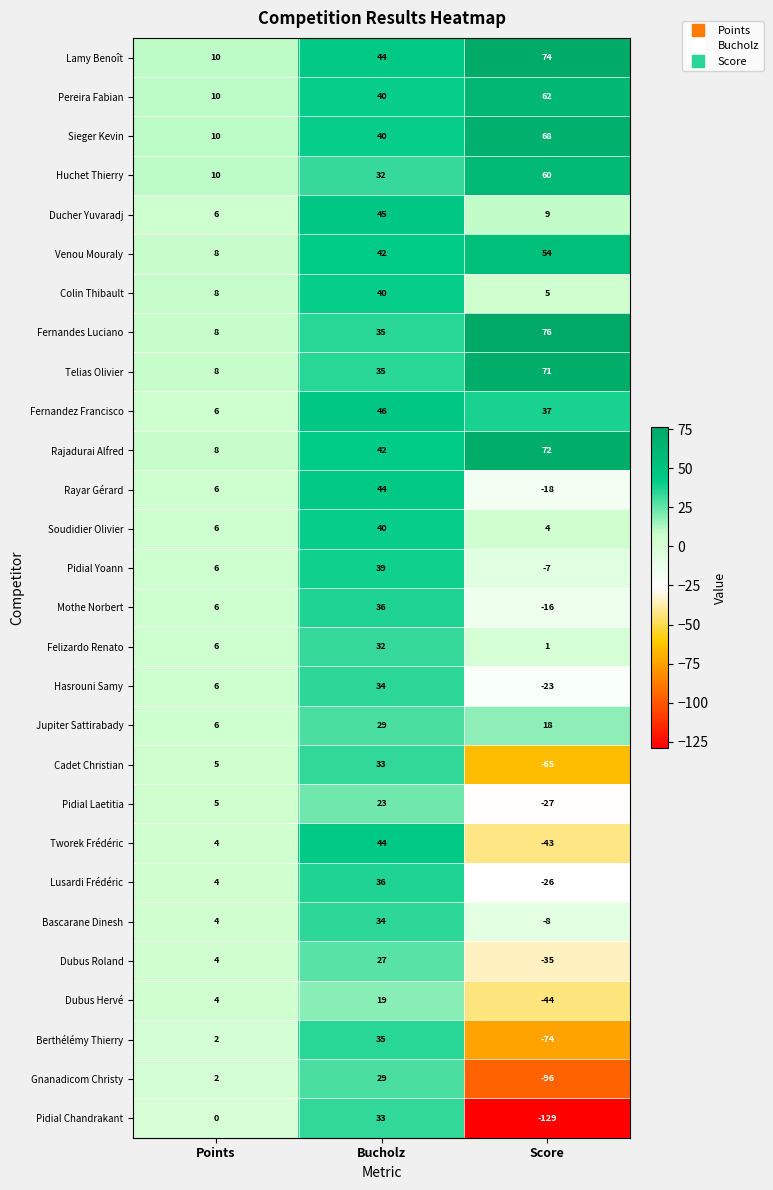

What is the sum of all Colin Thibault values?

53